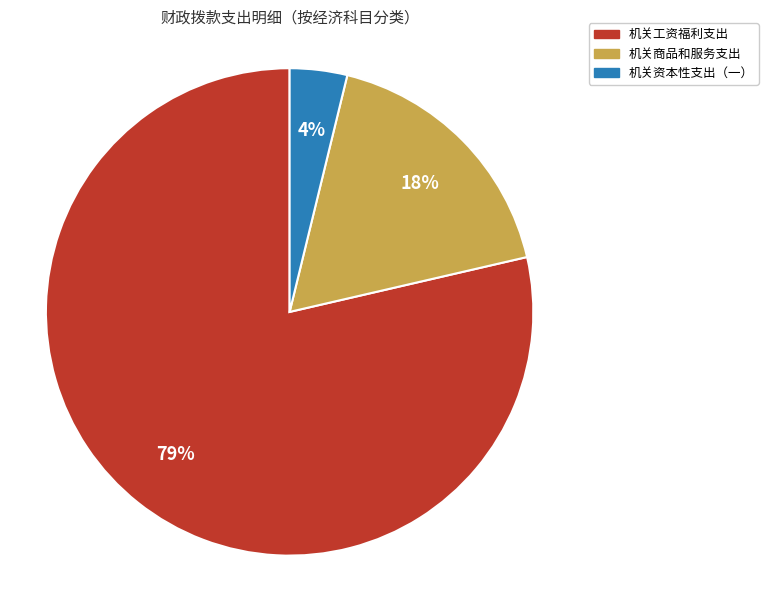

Which category has the smallest portion of the pie?

机关资本性支出（一）